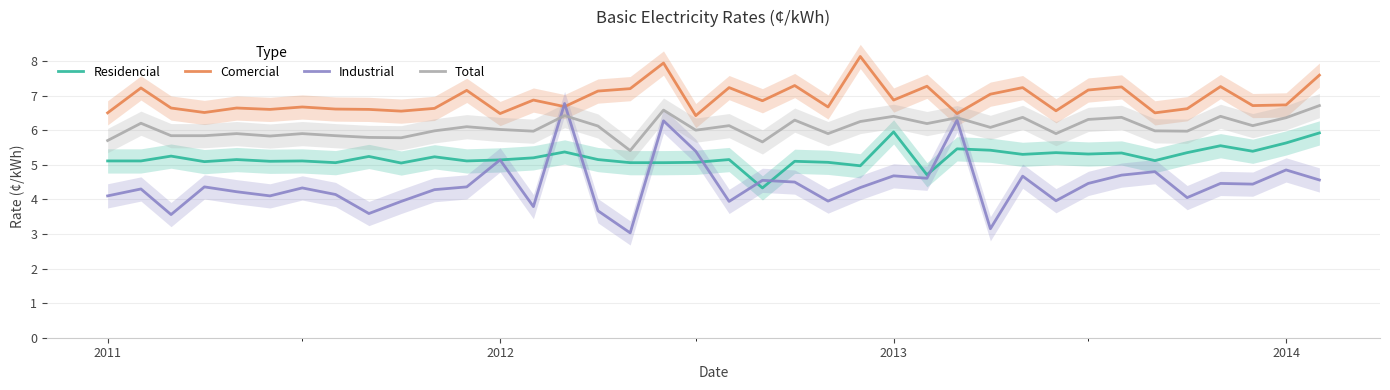

How many distinct data groups are displayed?

4